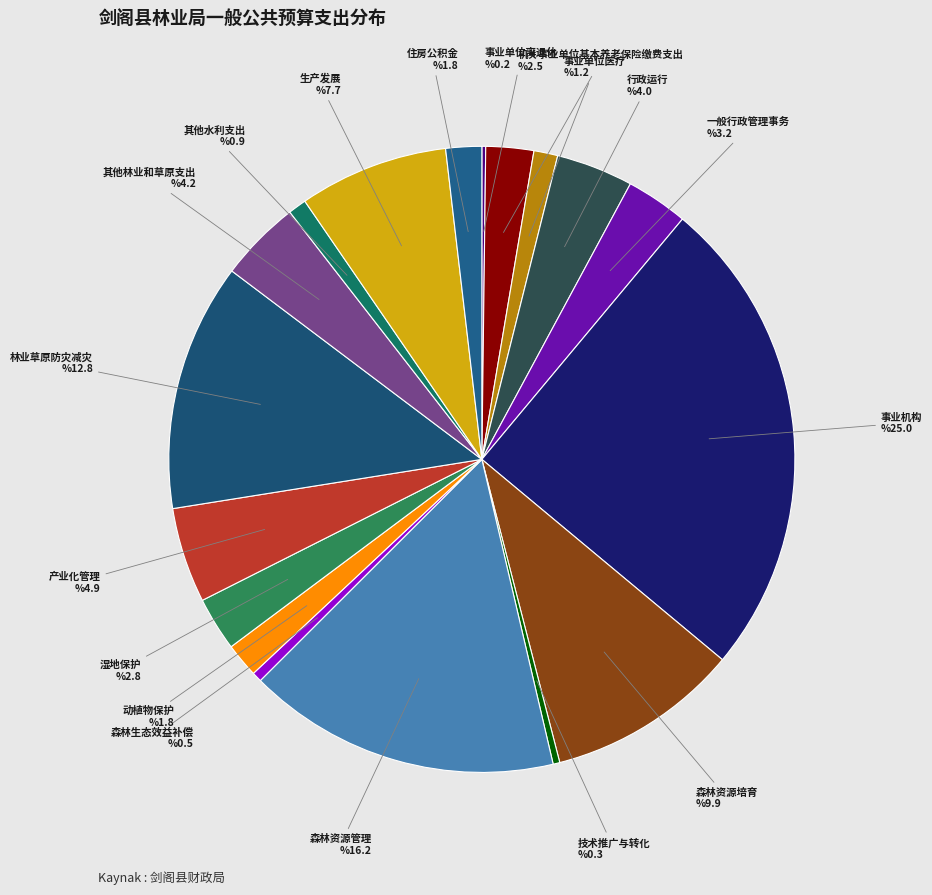

Is there a majority slice in this chart?

No